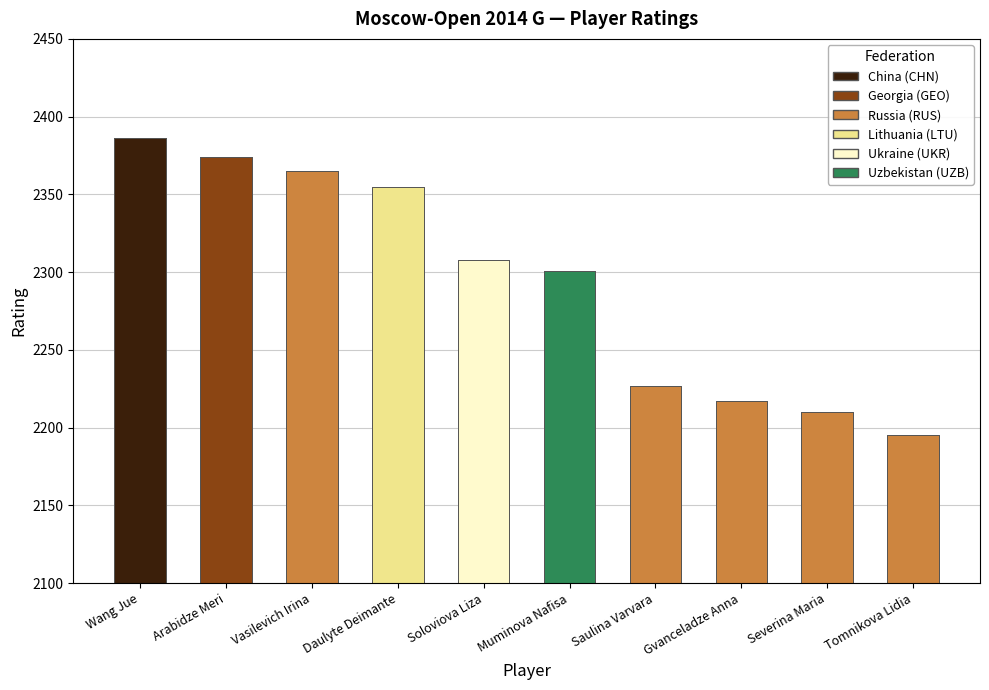

Where is the data nearest to the value 2290?

Muminova Nafisa